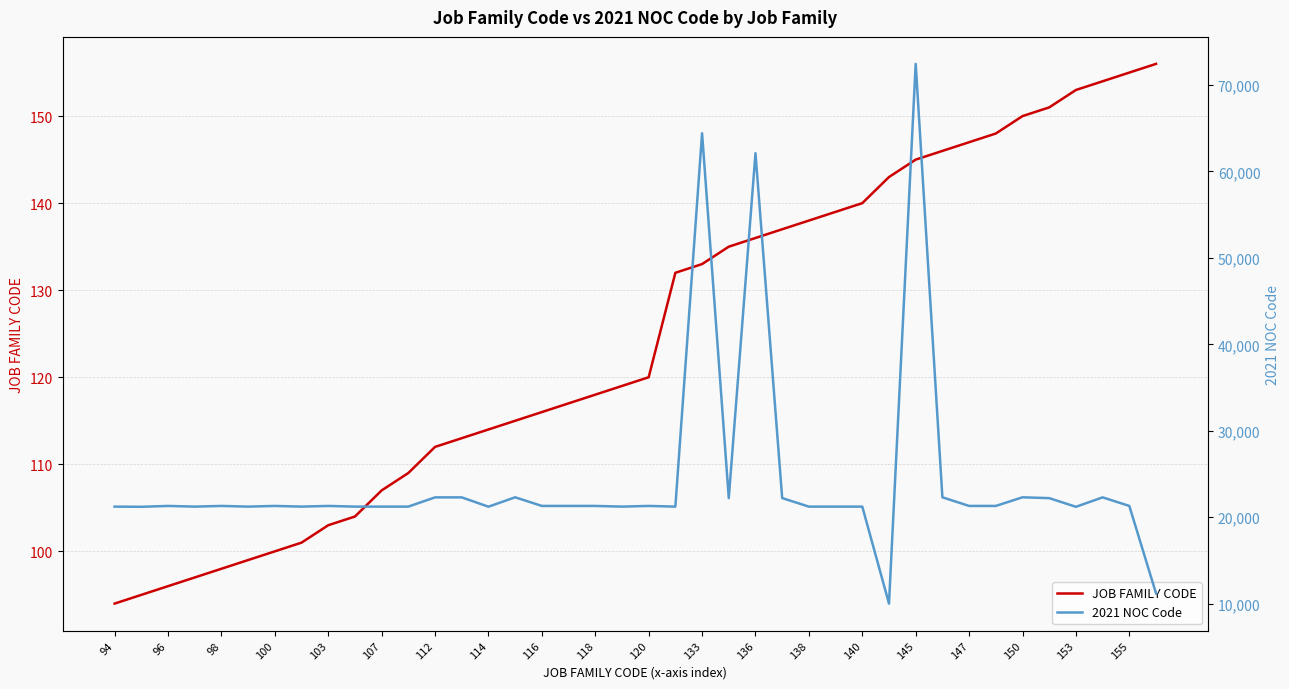

The JOB FAMILY CODE series shows 186 at 112. True or false?

False